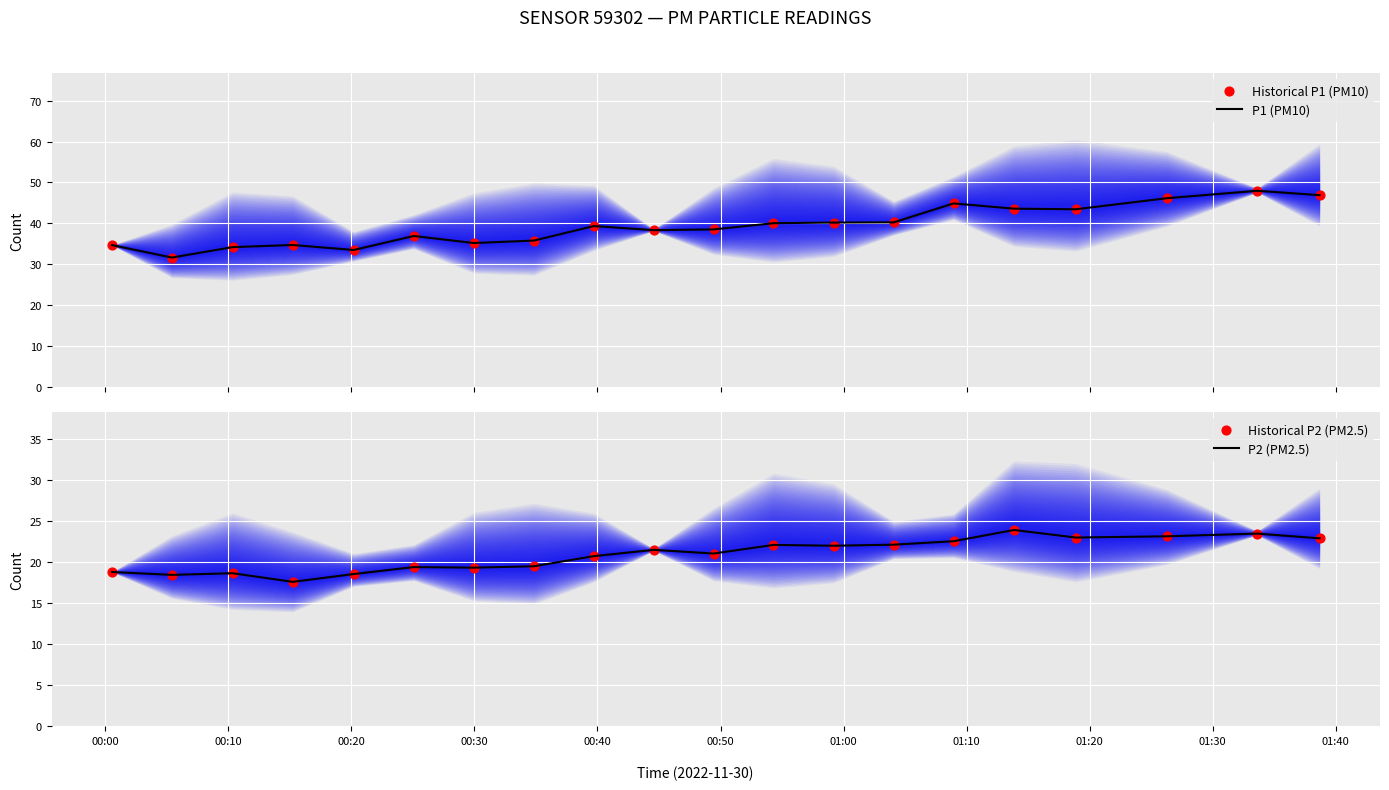

What are all the series names shown in the legend?

P1 (PM10), Historical P1 (PM10), P2 (PM2.5), Historical P2 (PM2.5)